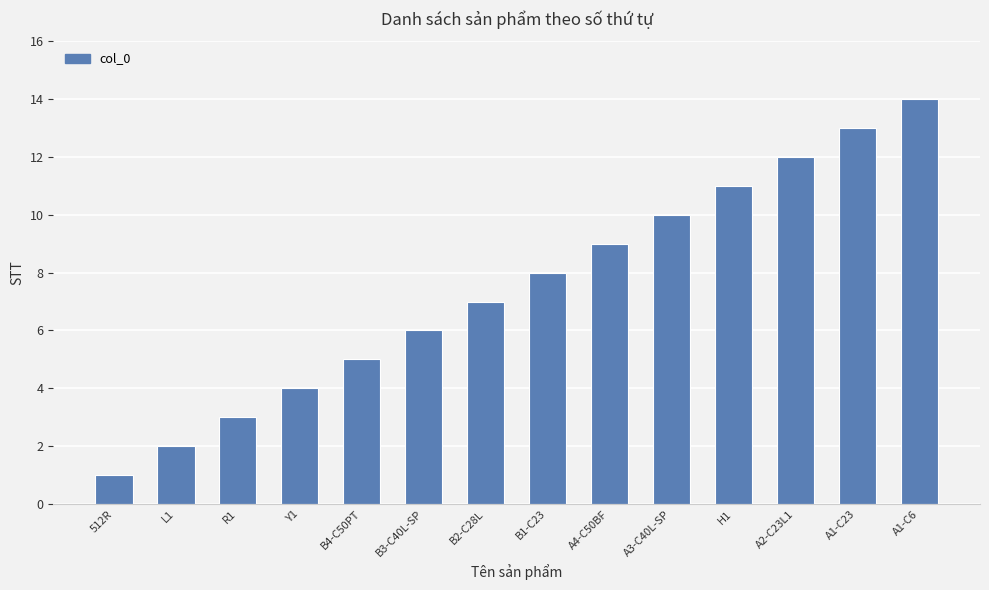

What is the label of the 10th bar from the left?

A3-C40L-SP